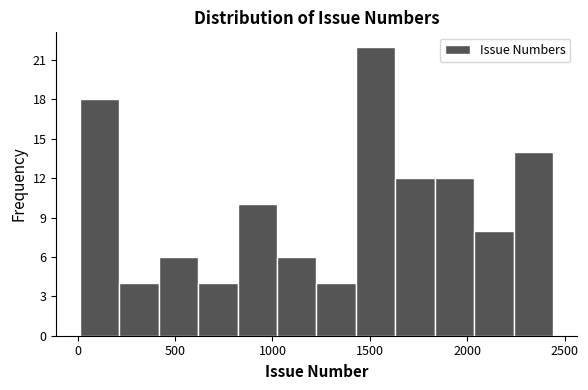

Reading left to right, transcribe this chart: for each bar, give the range it covers on the x-axis and its height. Neither the bar edges nor the heights are printed on the chart, so give them approximately, as read against the axes.

0 to 200: 18
200 to 400: 4
400 to 600: 6
600 to 800: 4
800 to 1000: 10
1000 to 1250: 6
1250 to 1450: 4
1450 to 1650: 22
1650 to 1850: 12
1850 to 2050: 12
2050 to 2250: 8
2250 to 2450: 14